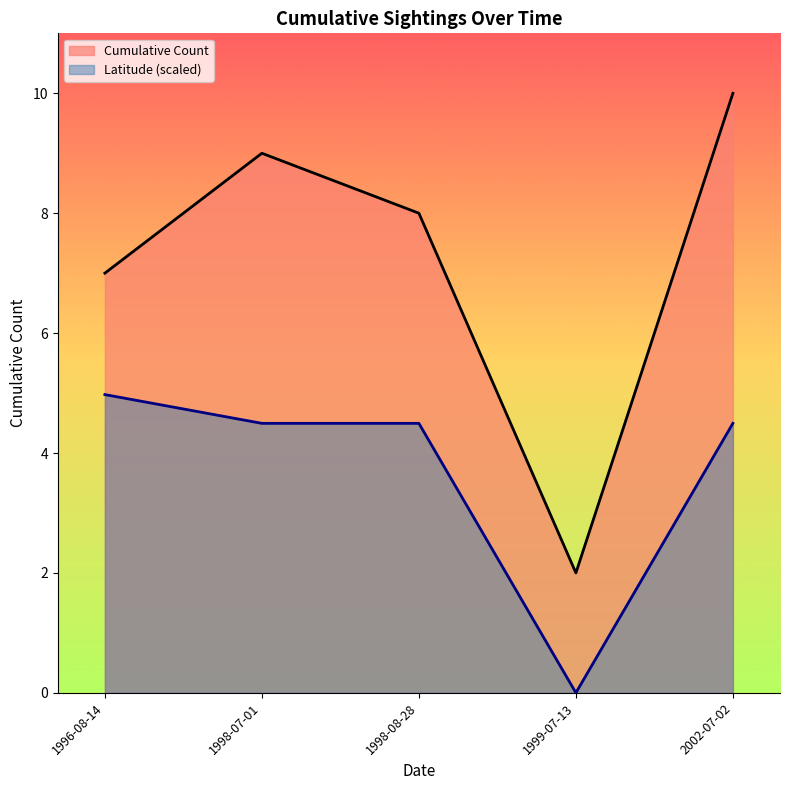

What is the label of the 2nd point from the left?

1998-07-01